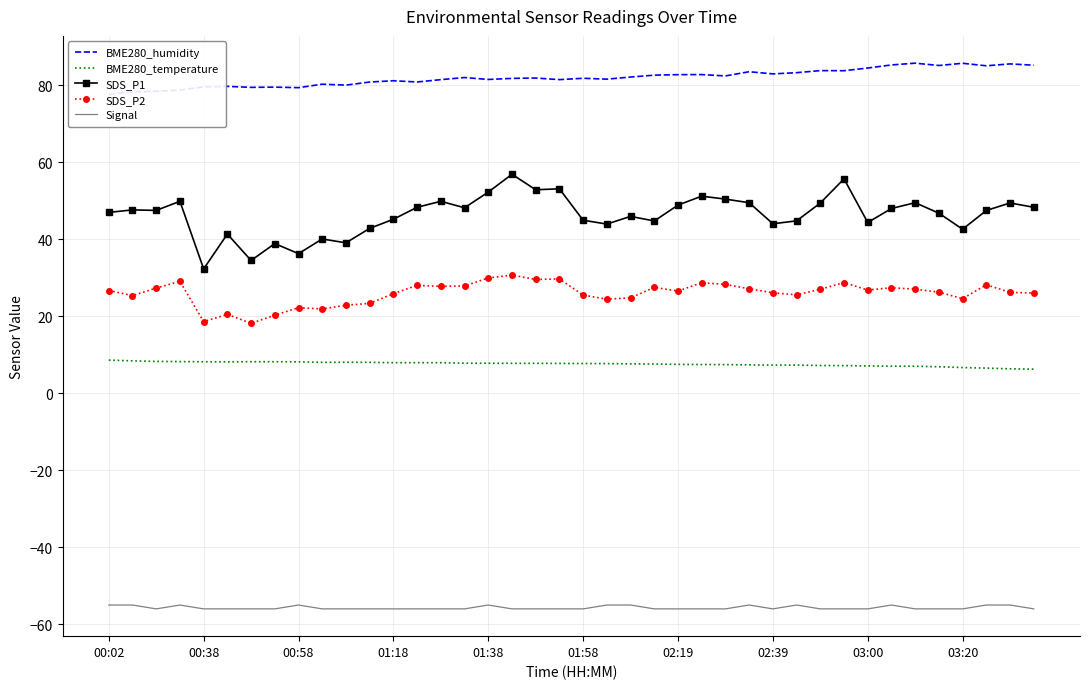

True or false: SDS_P2 and Signal intersect in this chart.

False